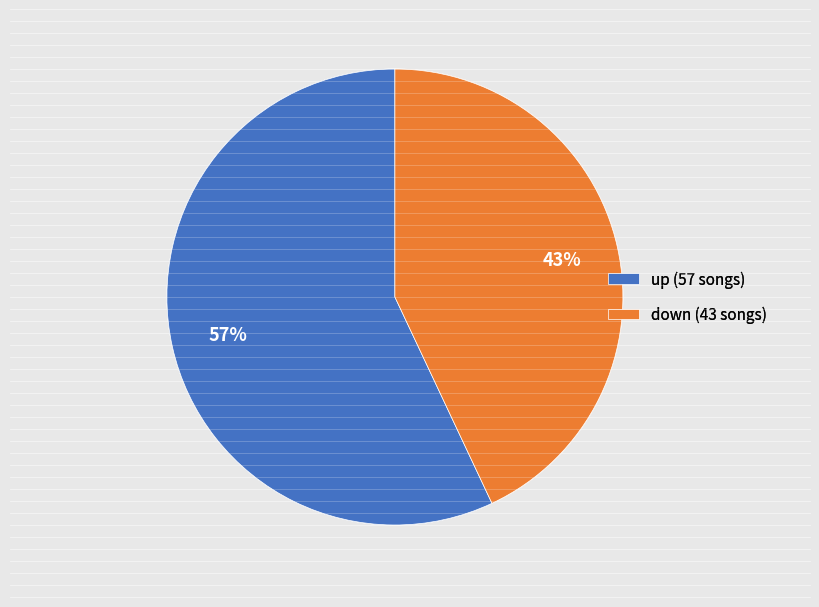

To the nearest percent, what is the difference between the up and down slice percentages?

14%